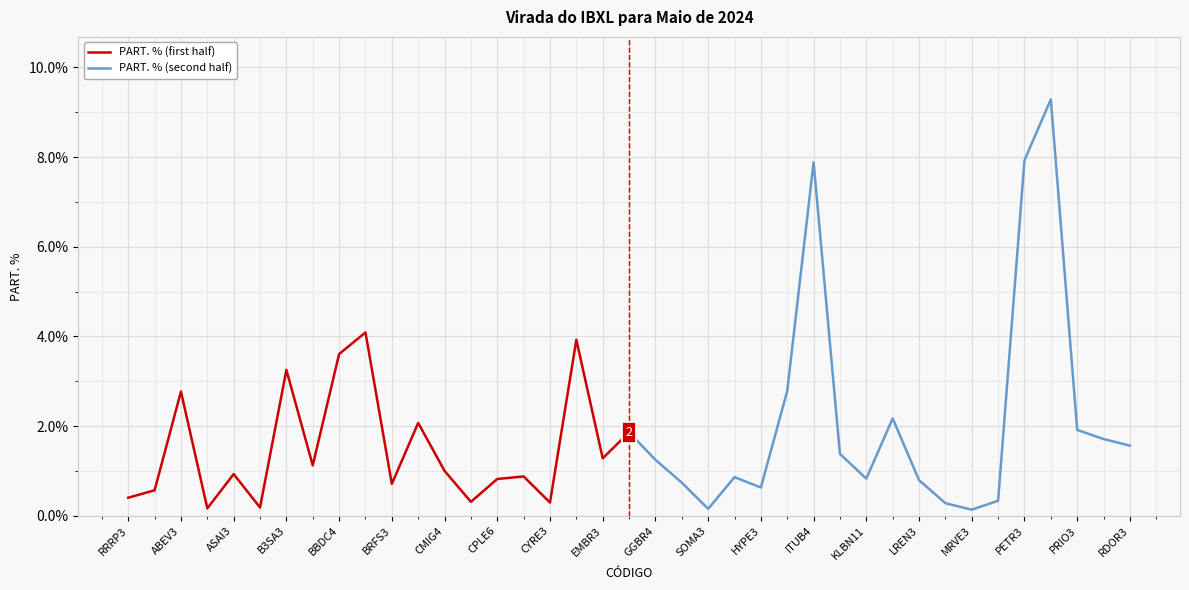

What is the maximum value shown in the chart?

9.3